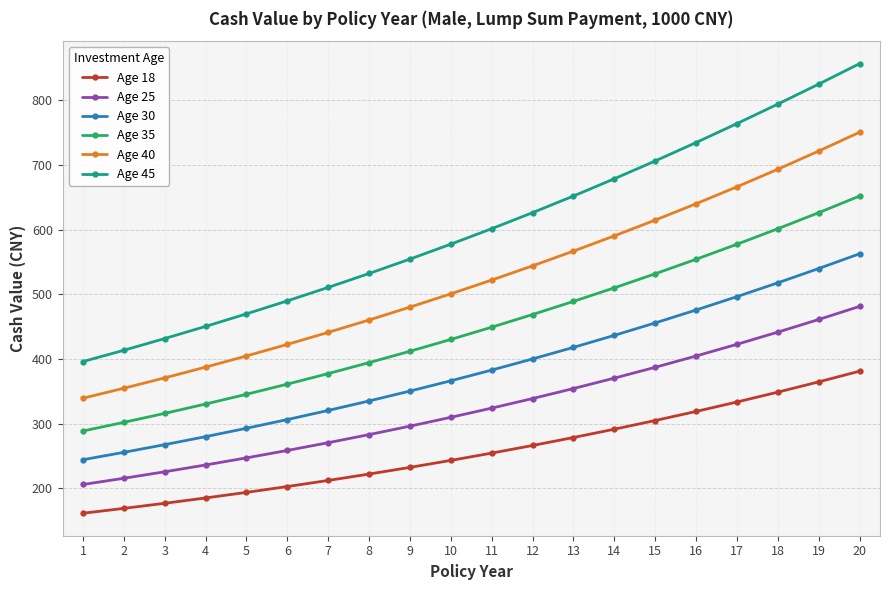

At how many categories does at least one series exceed 226?

20